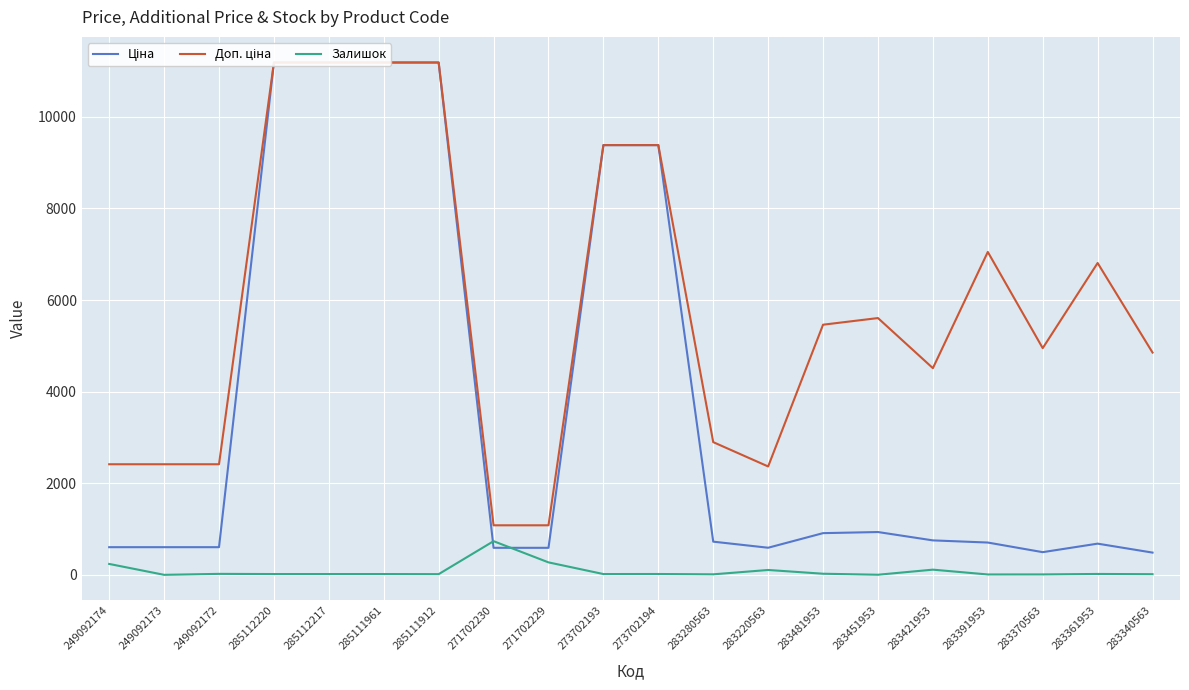

True or false: Залишок has a value of 6.4 at 285112217.

False